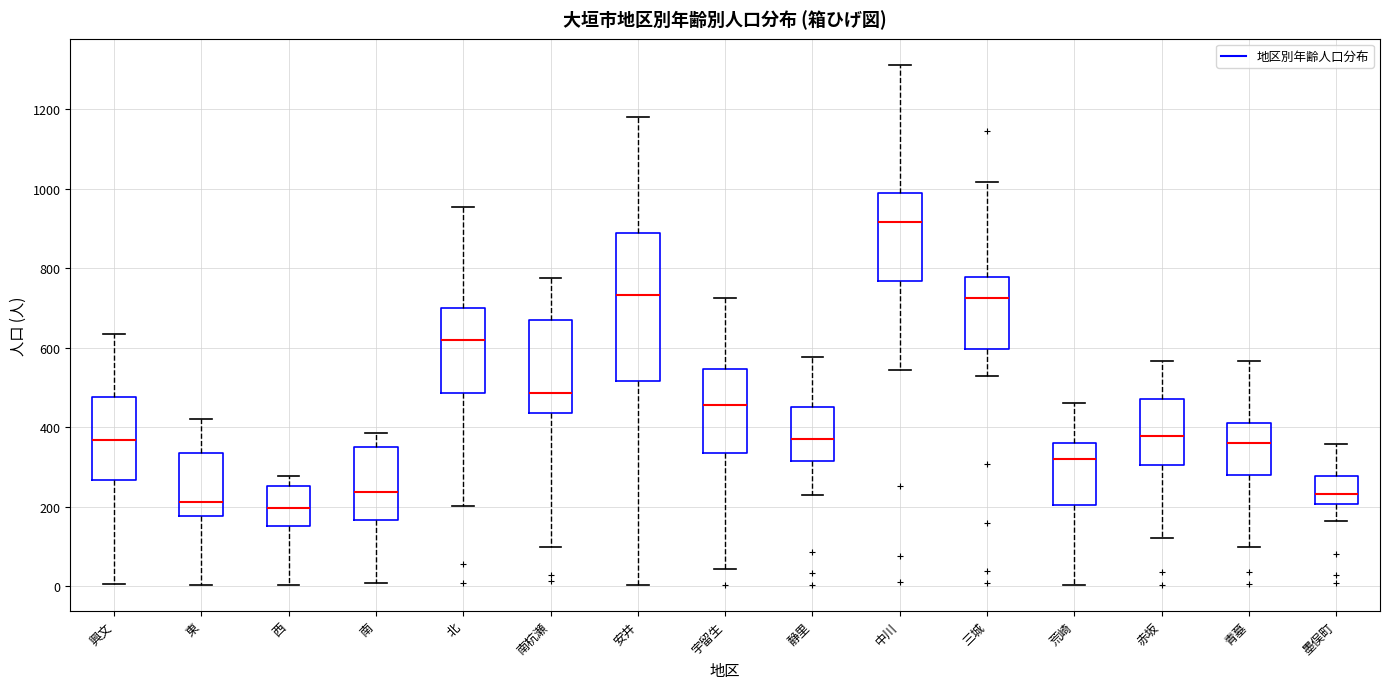

Which box is the tallest, from its lower edge to its upper edge?

安井